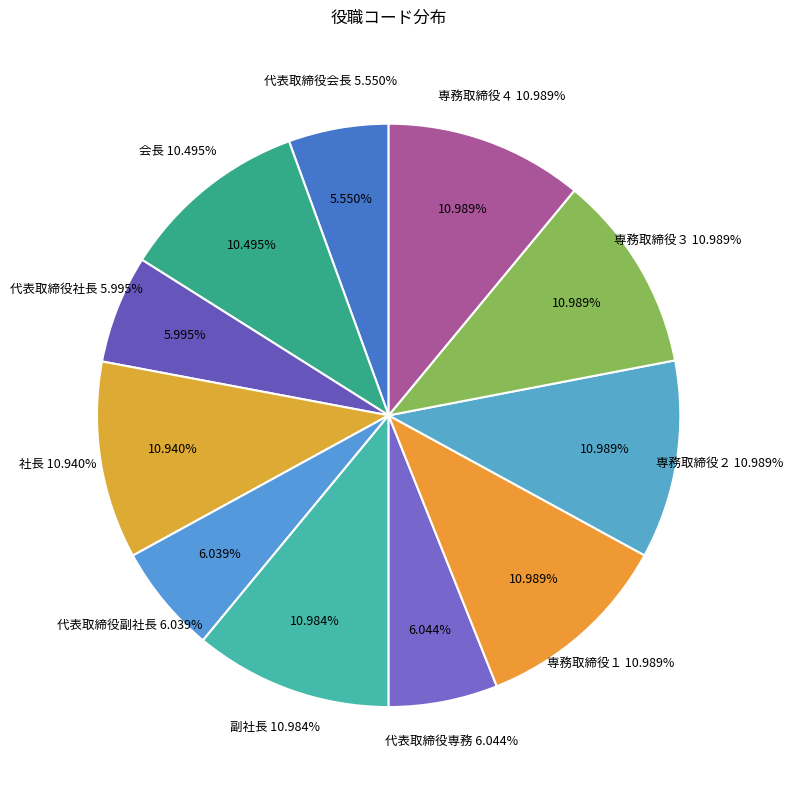

Which category has the smallest portion of the pie?

代表取締役会長